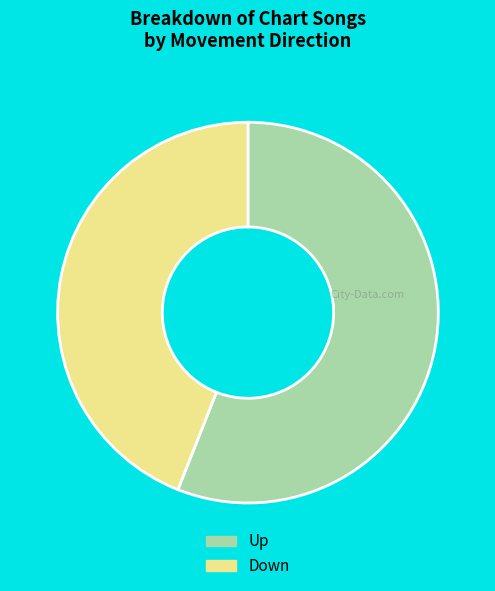

Rank the categories by value from lowest to highest.

Down, Up